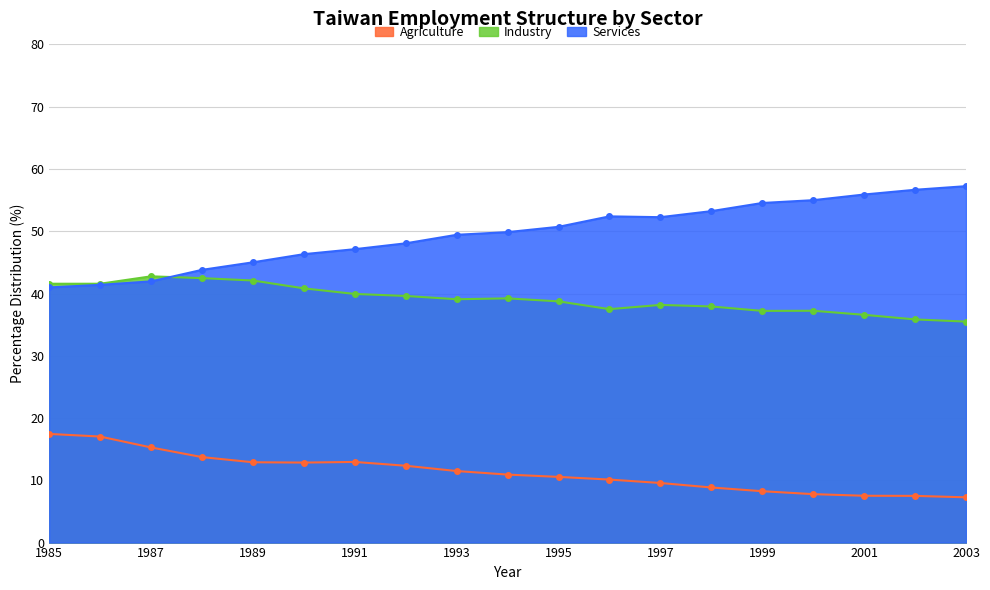

What is the total value across all series at 2001?

100.0